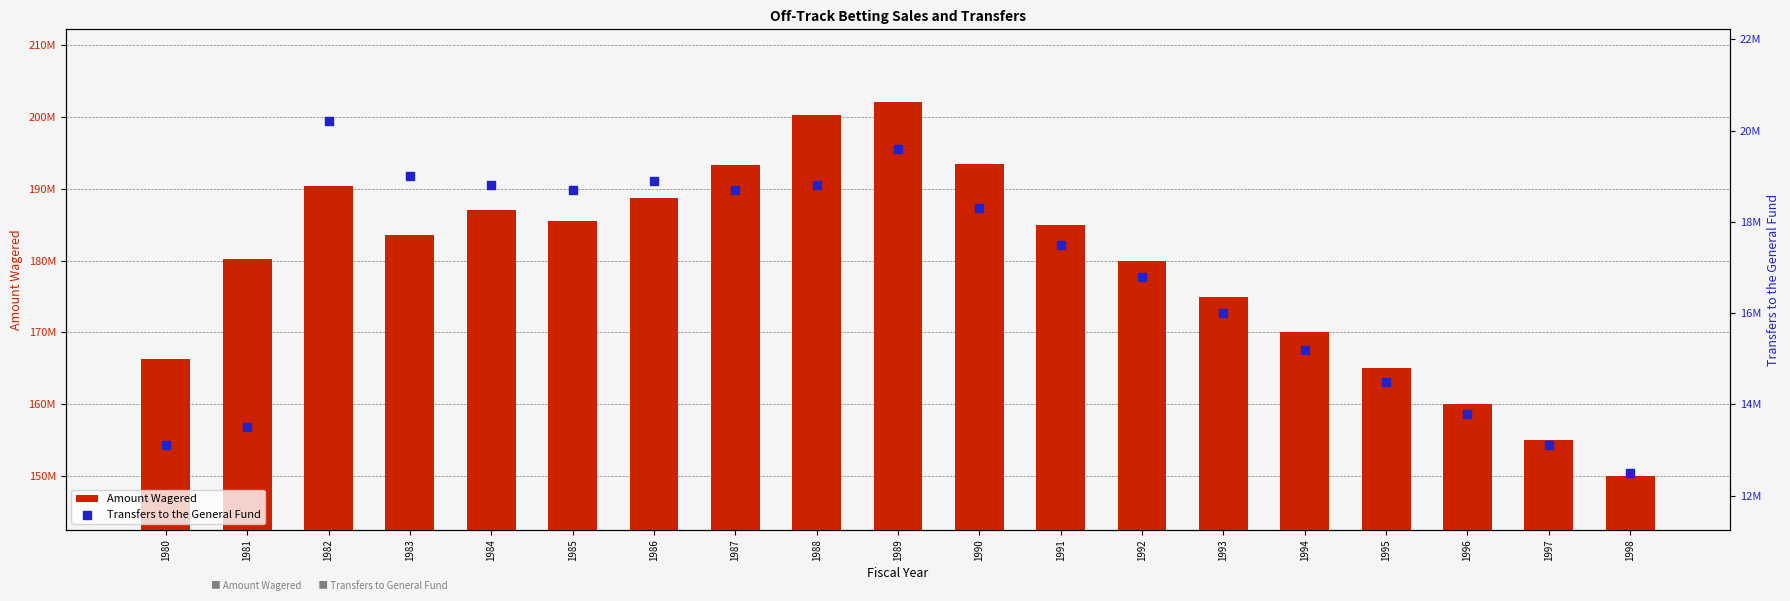

Is the value of Transfers to the General Fund at 1983 greater than the value of Amount Wagered at 1981?

No